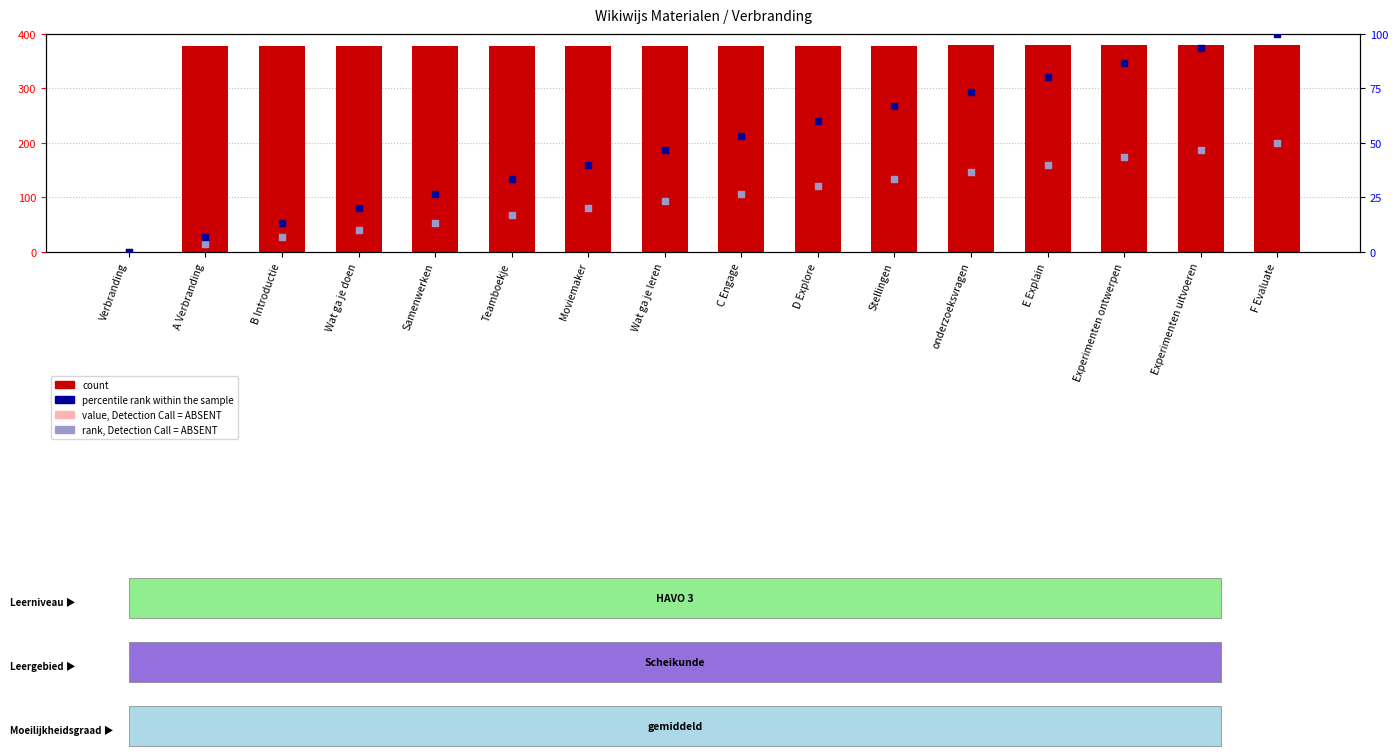

At which category is the sum across all series the highest?

F Evaluate